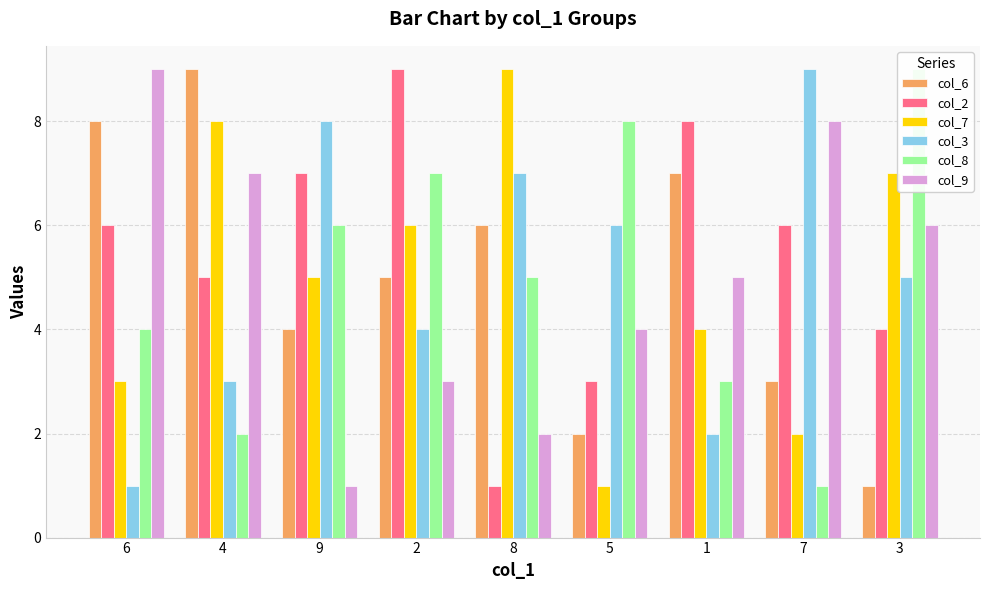

Count the number of data series in this chart.

6